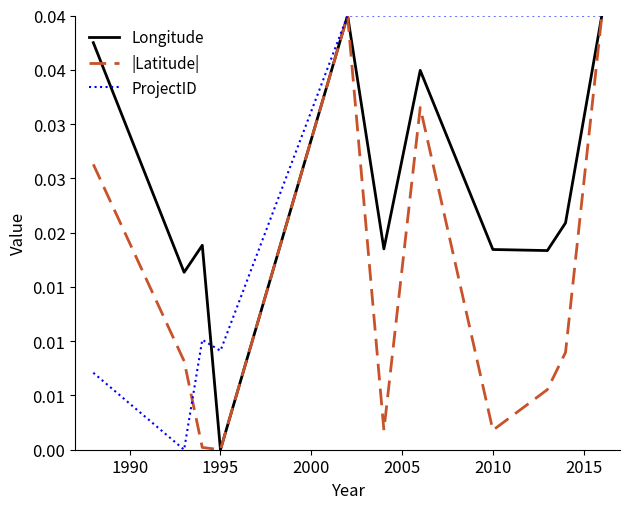

How many times do |Latitude| and Longitude cross each other?

1